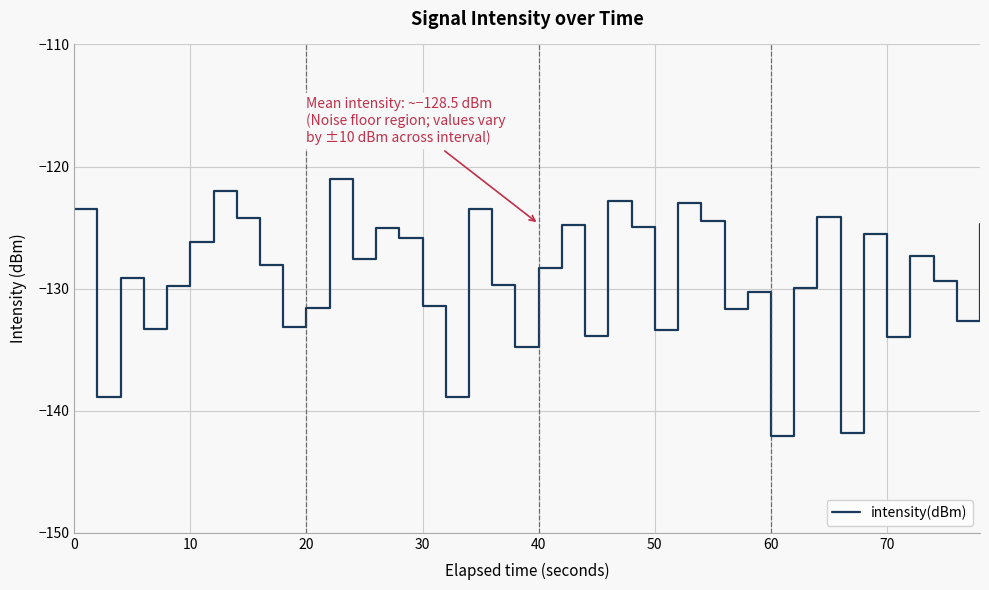

What is the greatest value displayed?

-121.0